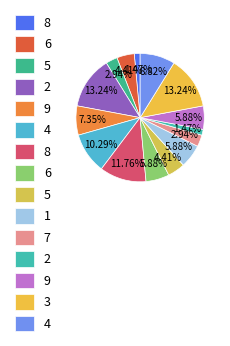

Does any single category account for the majority?

No